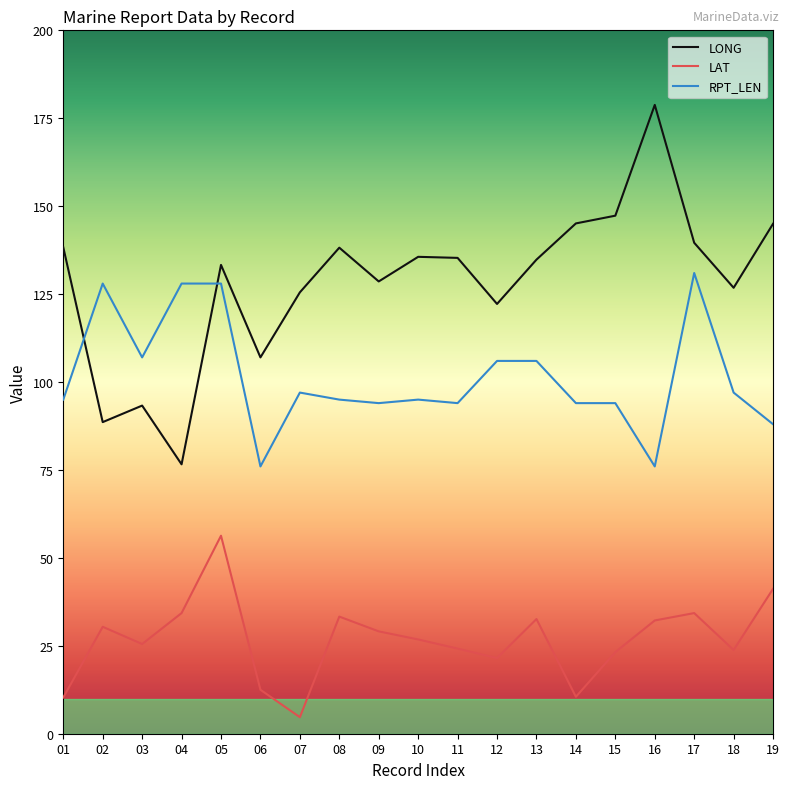

At which label does LONG reach its peak?

16